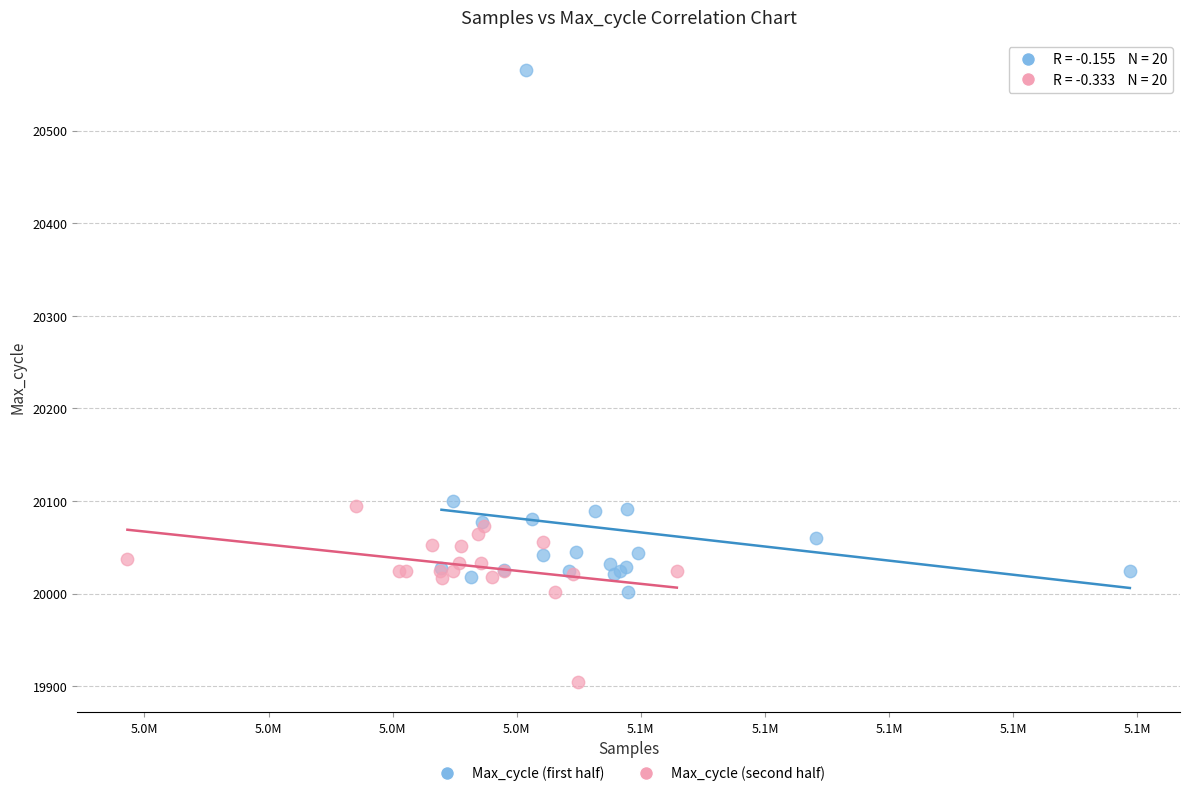

Which series reaches the maximum Y coordinate?

Max_cycle (first half)